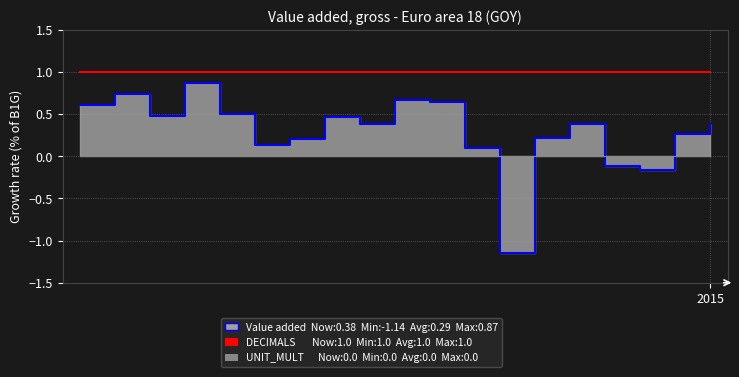

At which label is DECIMALS closest to 1?

2015